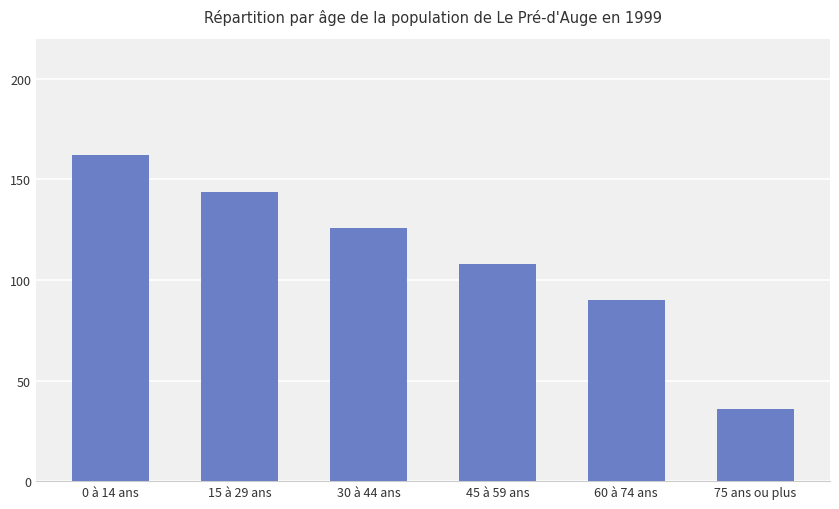

Reading left to right, list all the values displayed in this chart.

162	144	126	108	90	36